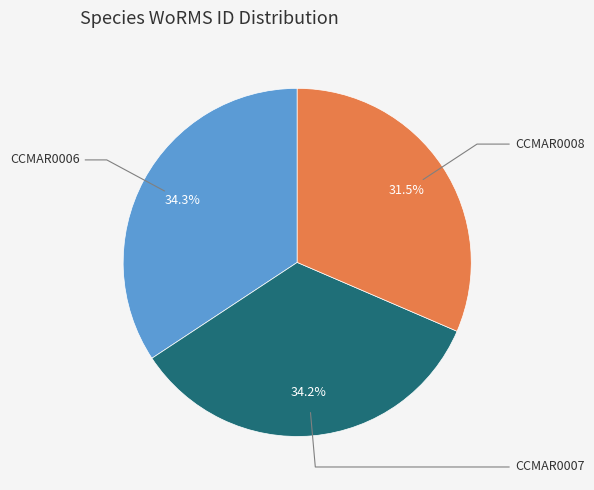

To the nearest percent, what portion does CCMAR0007 represent?

34%